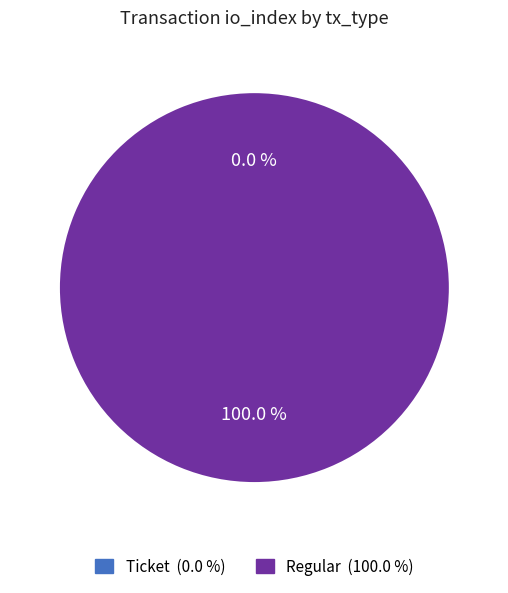

Does Ticket account for over 50% of the chart?

No